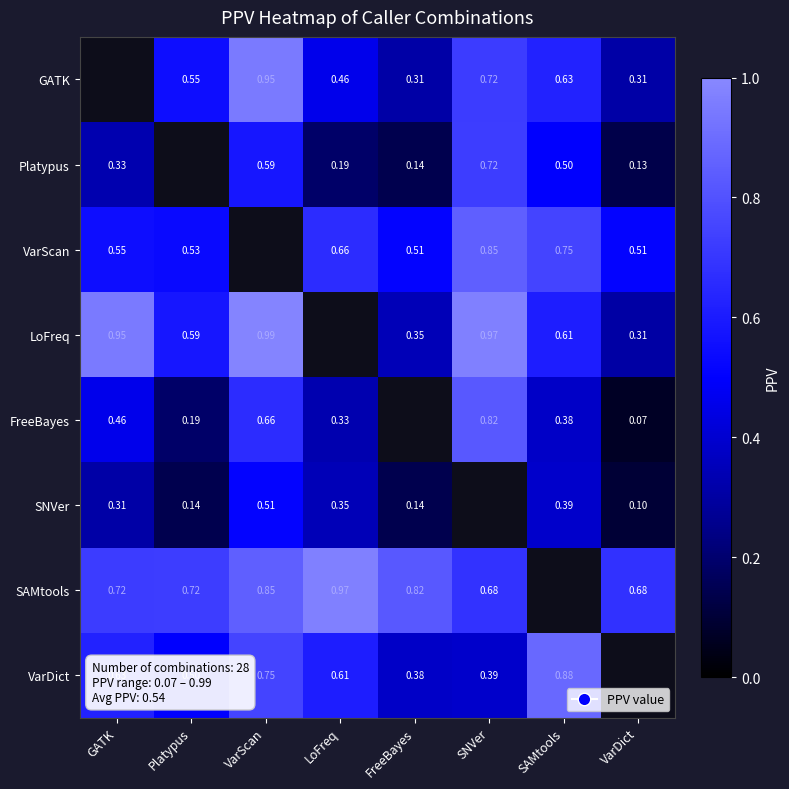

What is the difference between the highest and lowest values at SAMtools?

0.5